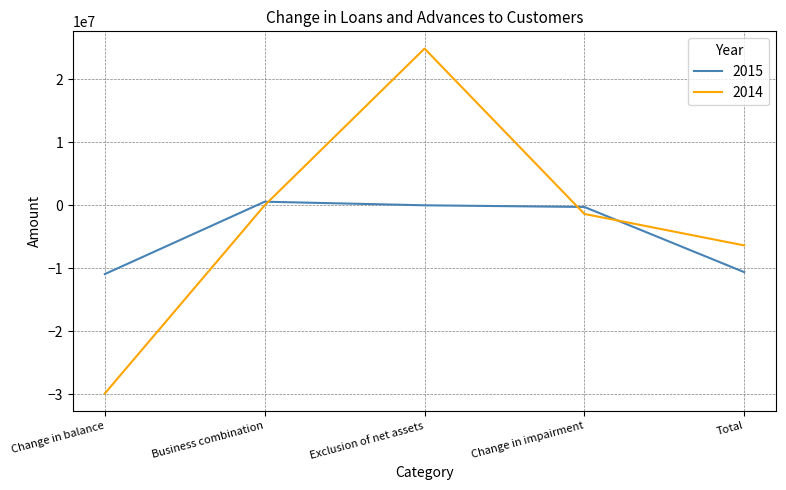

Which series changed the most between Business combination and Change in impairment?

2014